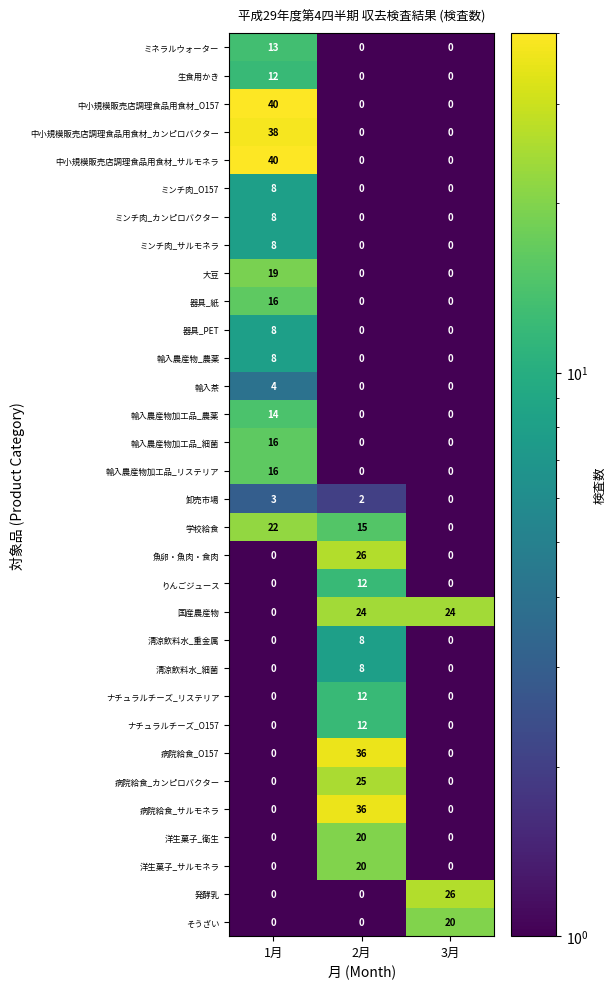

The ミンチ肉_サルモネラ series shows -4 at 3月. True or false?

False